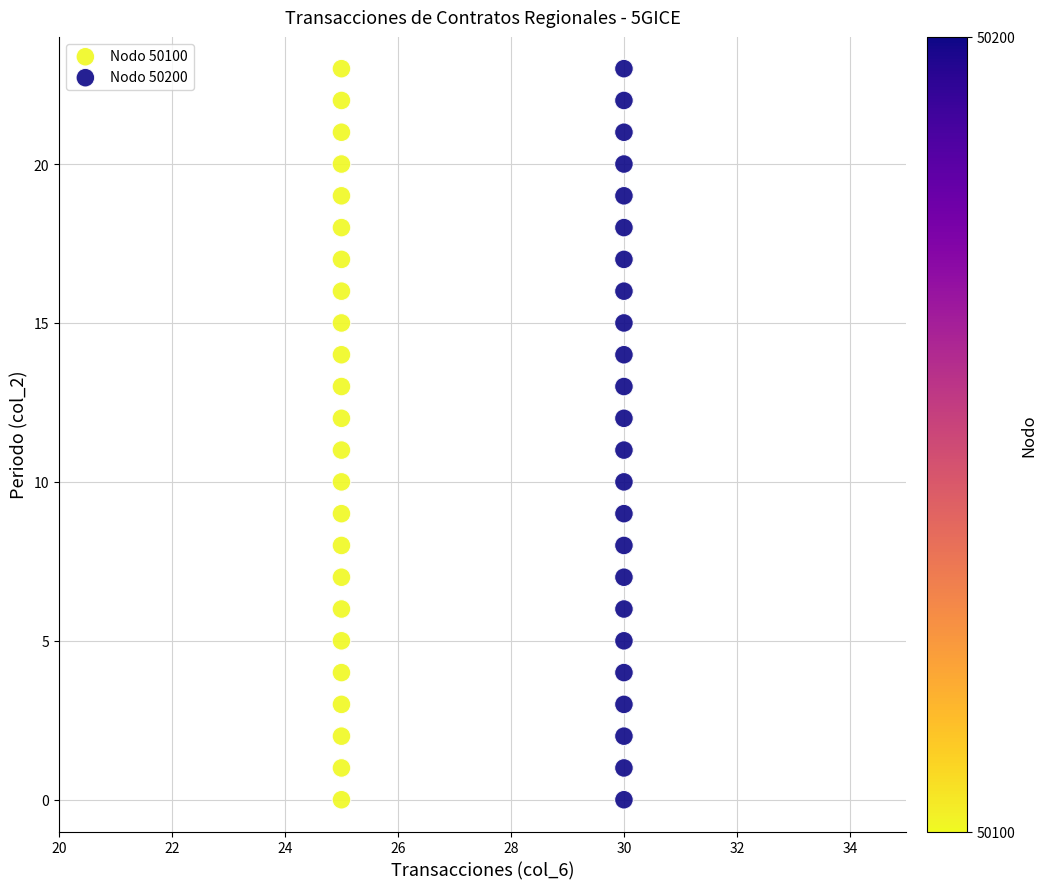

What are all the series names shown in the legend?

Nodo 50100, Nodo 50200